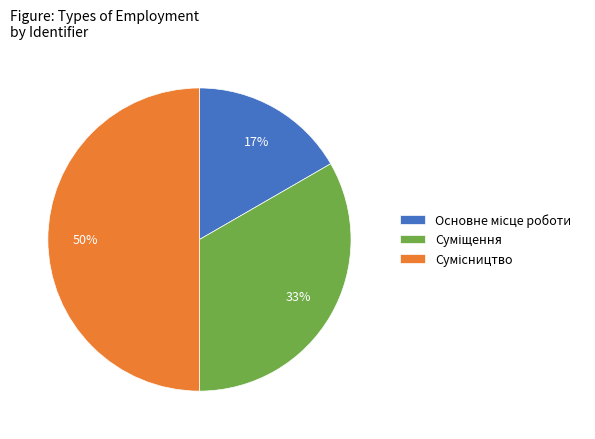

To the nearest percent, what is the difference between the largest and smallest slice percentages?

33%